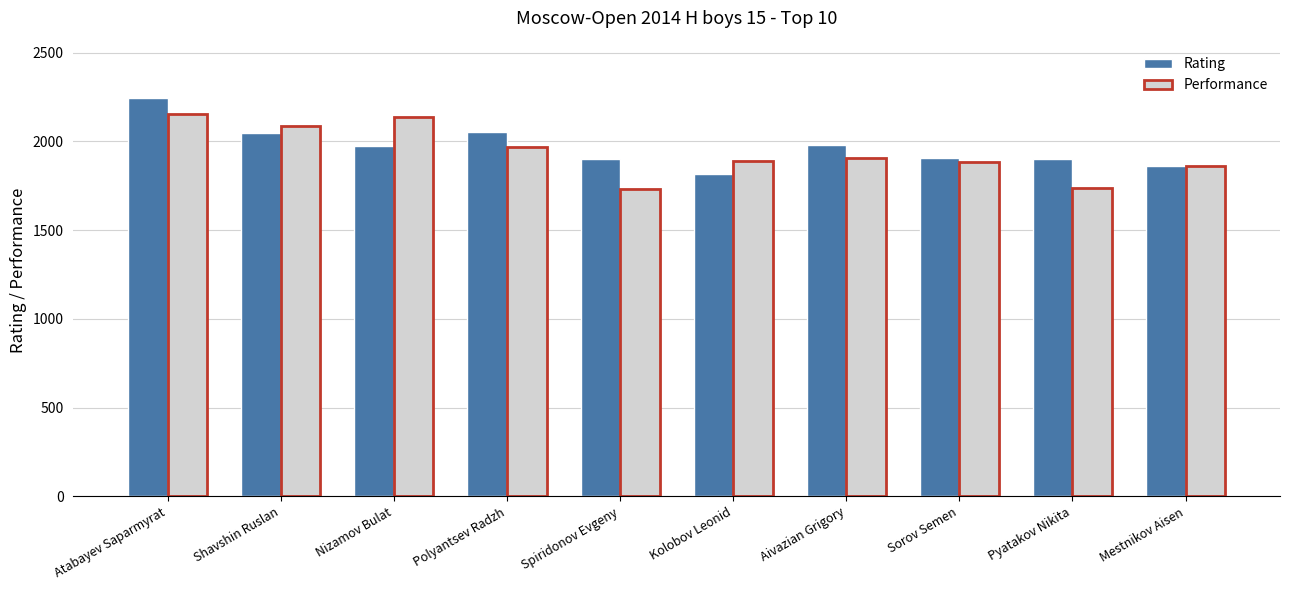

The Rating series shows 2994 at Sorov Semen. True or false?

False